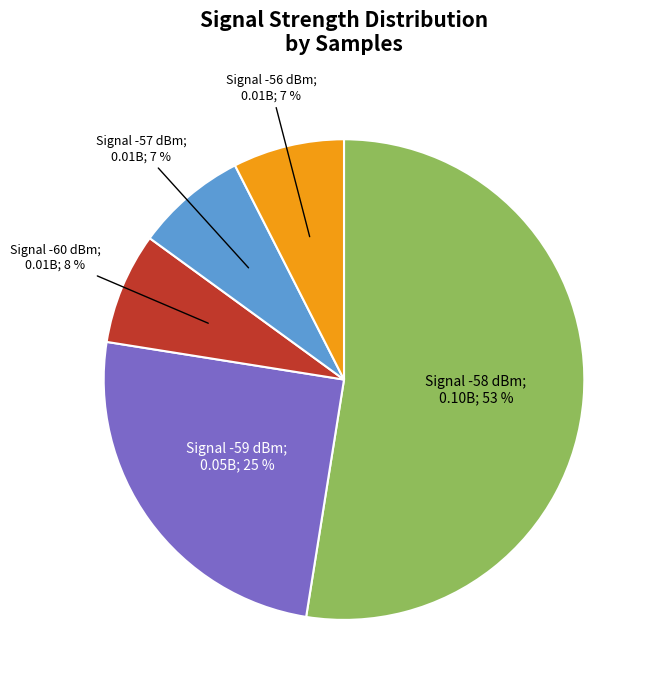

Is there any slice that represents more than half of the pie?

Yes